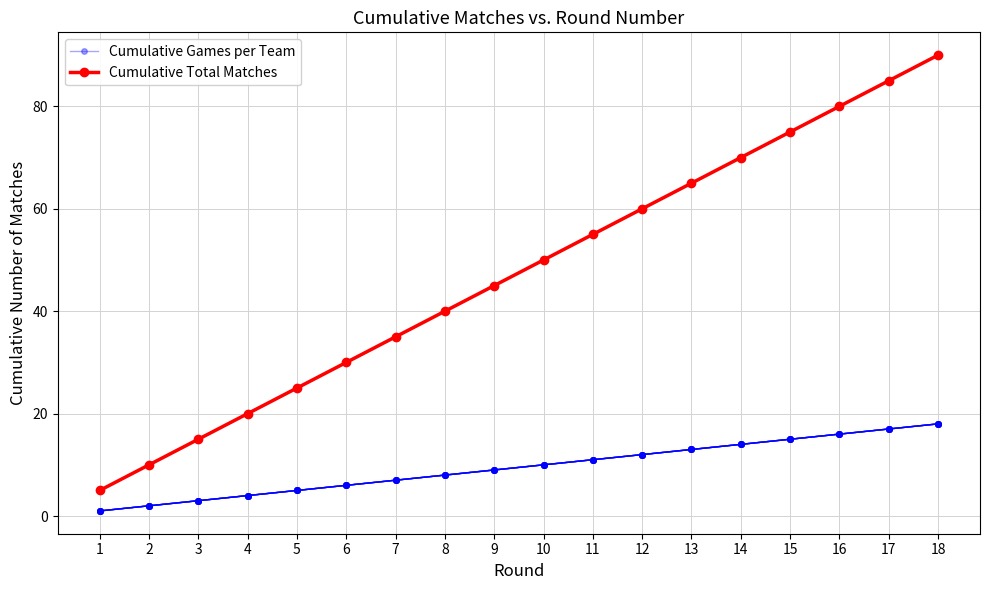

At which category is the sum across all series the highest?

18